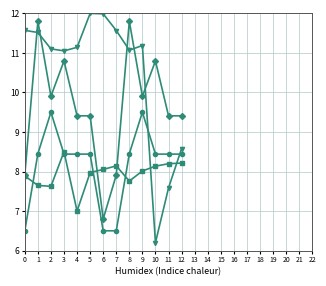

At which category is the sum across all series the highest?

1